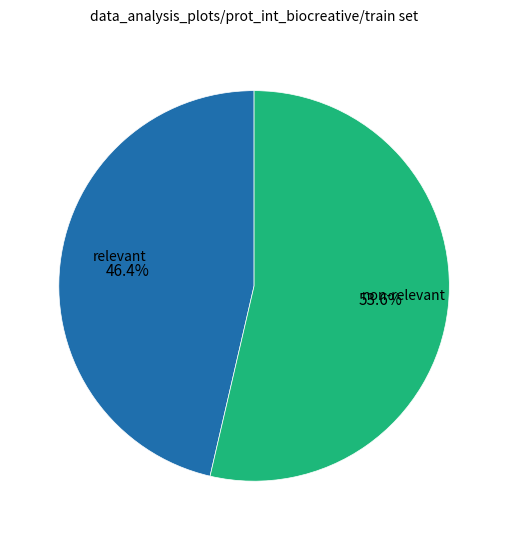

Which slice is the smallest?

relevant